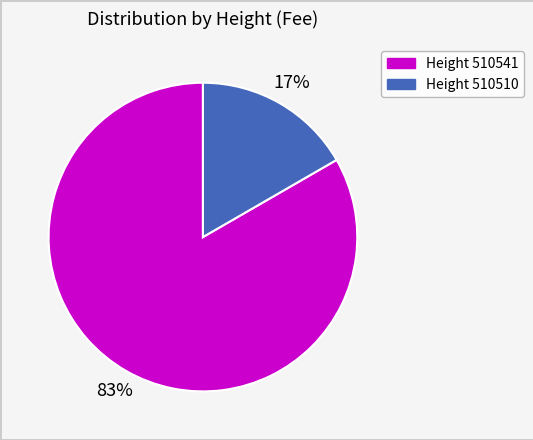

Is there any slice that represents more than half of the pie?

Yes